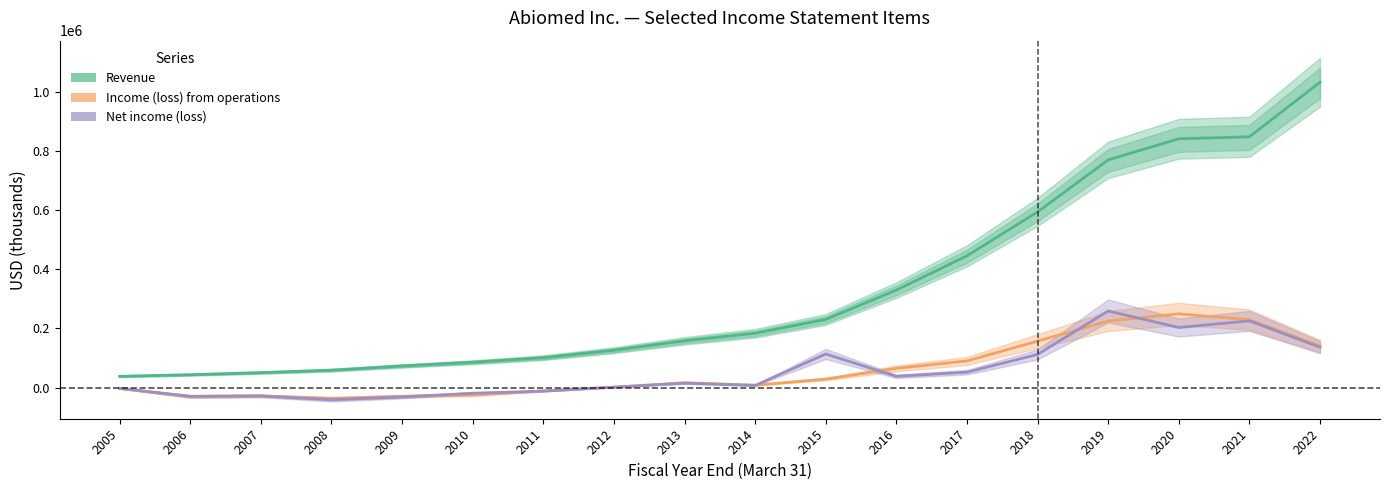

How many distinct data groups are displayed?

3